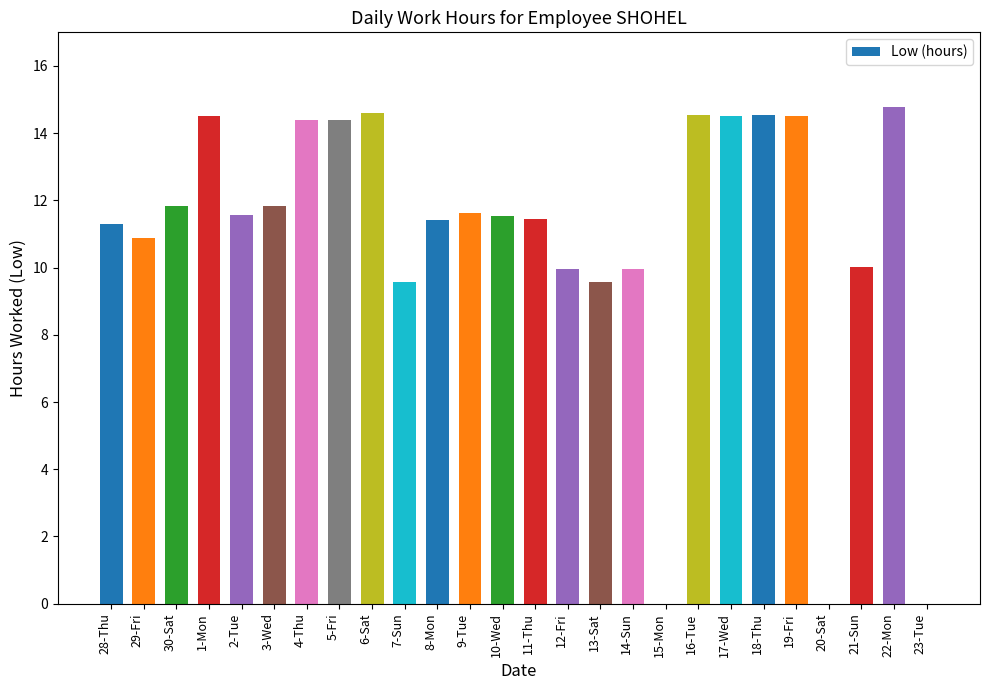

Between 21-Sun and 6-Sat, which is larger?

6-Sat